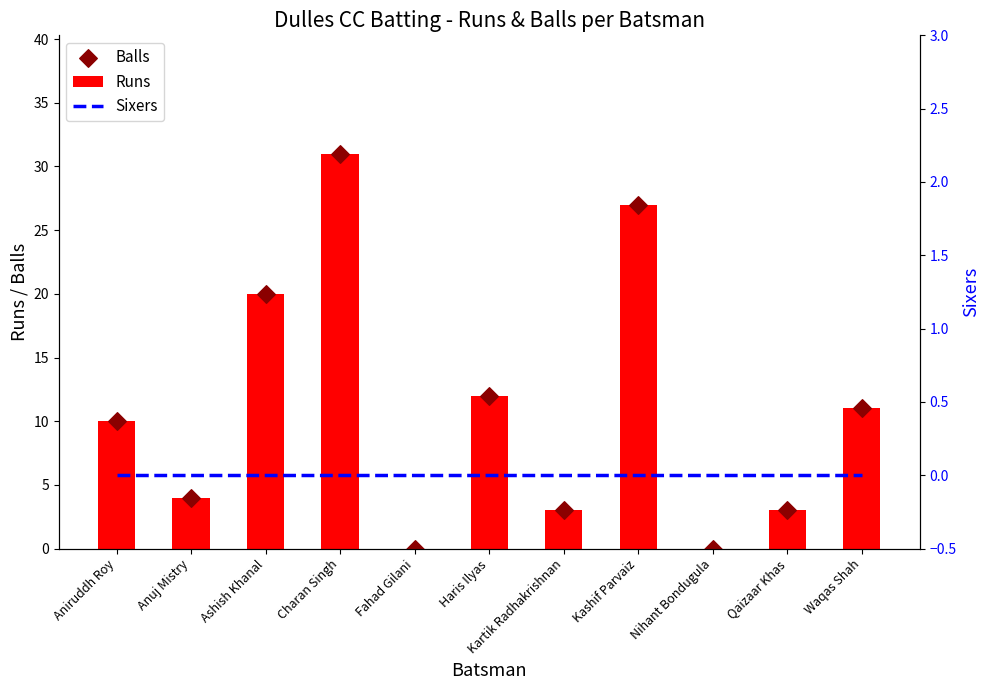

Is the value of Balls at Anuj Mistry greater than the value of Runs at Qaizaar Khas?

Yes